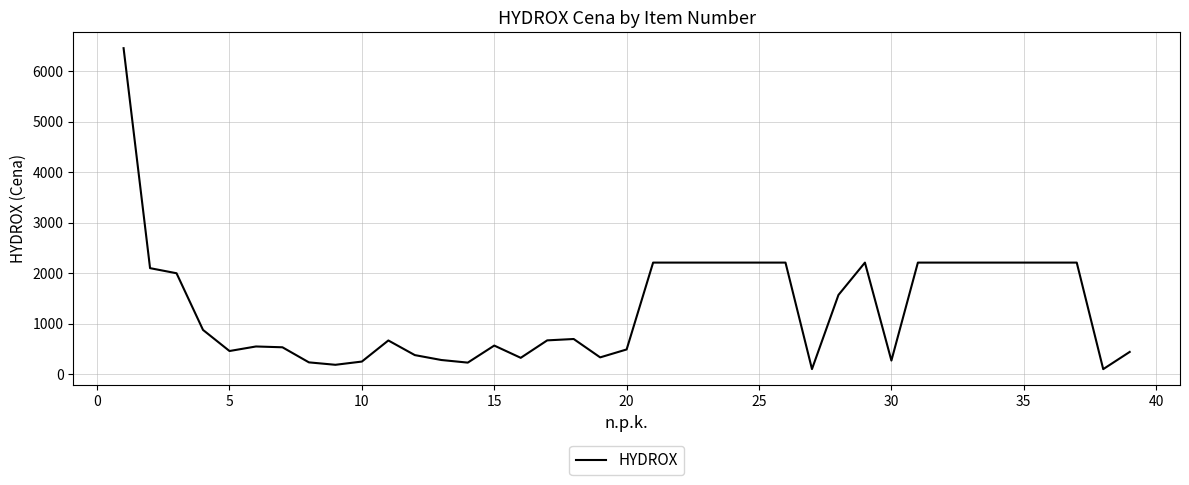

Count the number of data series in this chart.

1